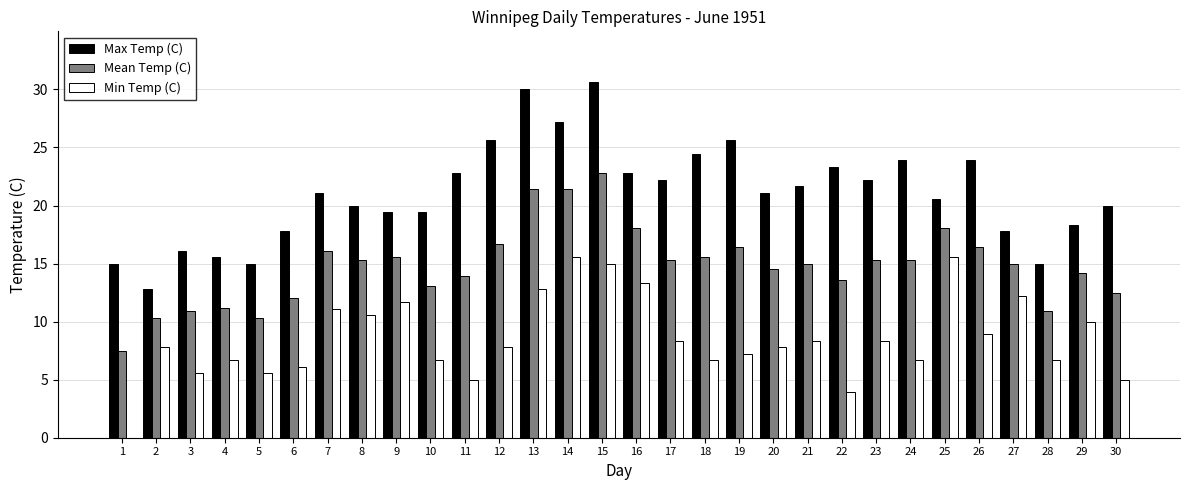

Which series changed the most between 6 and 24?

Max Temp (C)